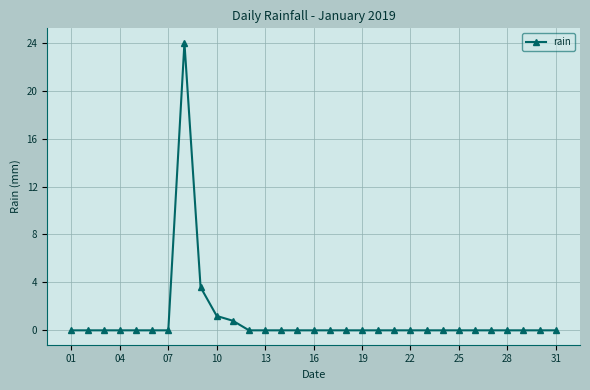

What is the average value?

1.0